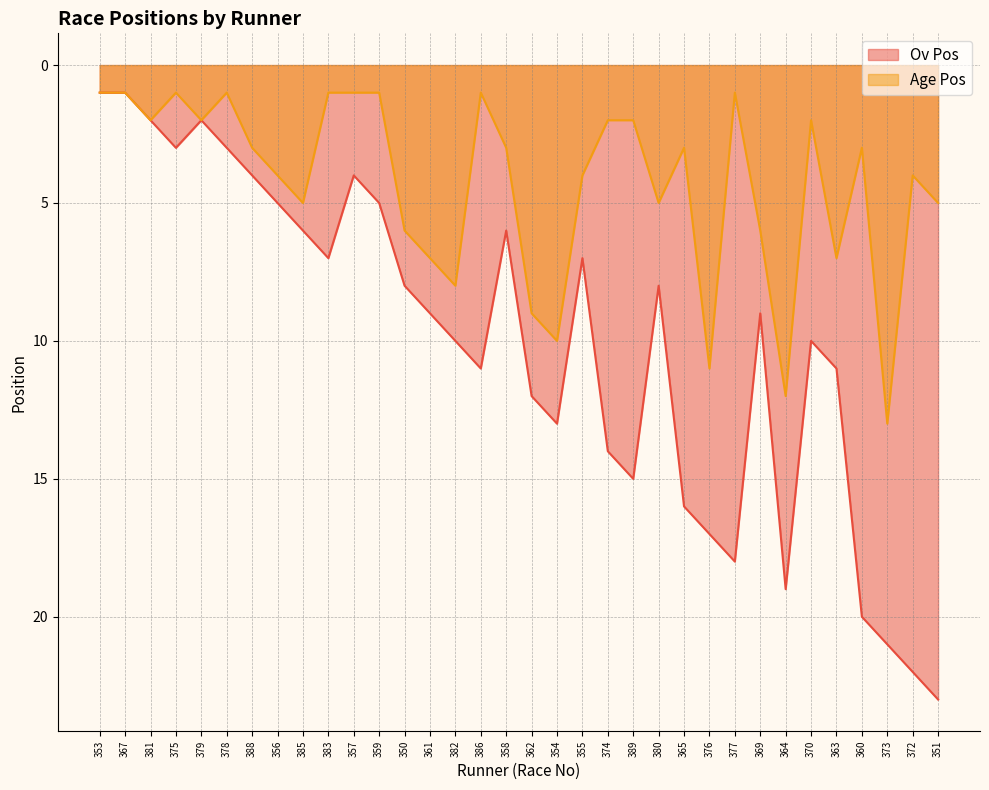

What is the label of the 9th point from the left?

385